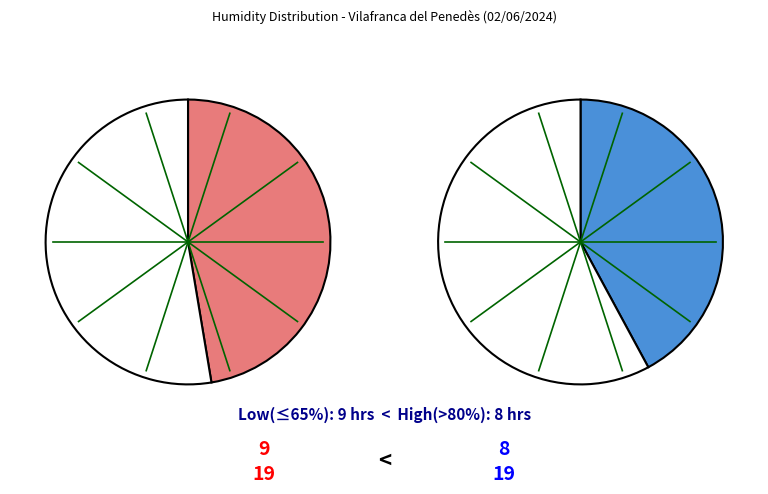

The 00:00 slice represents 1% of the pie. True or false?

False